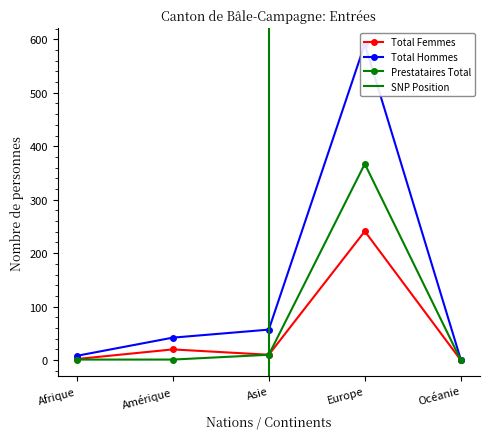

True or false: Prestataires Total has more than 0 points higher than both neighbors.

True